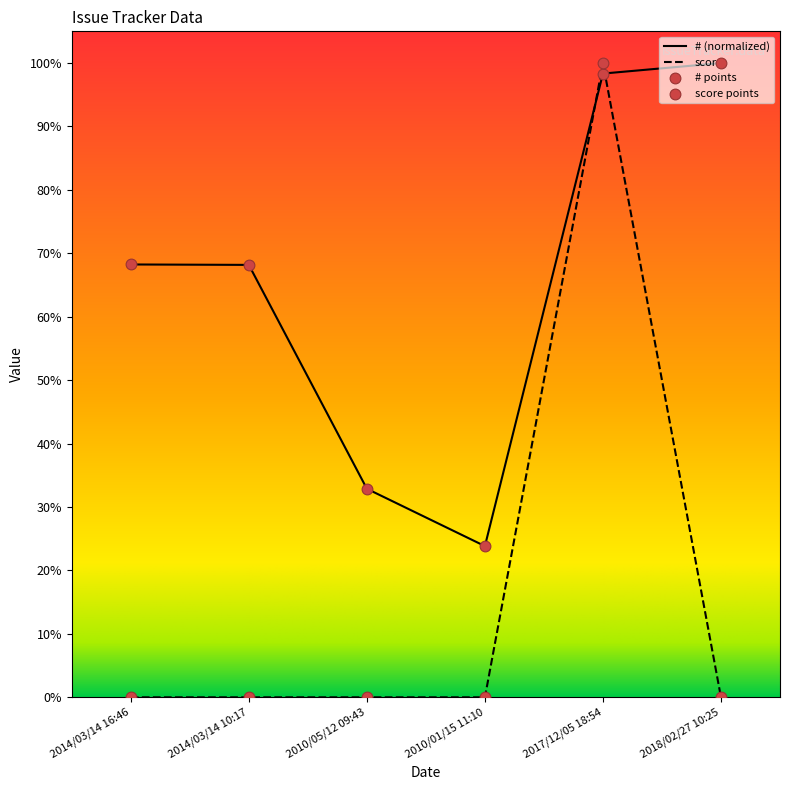

Which series has the largest total across all categories?

# (normalized)